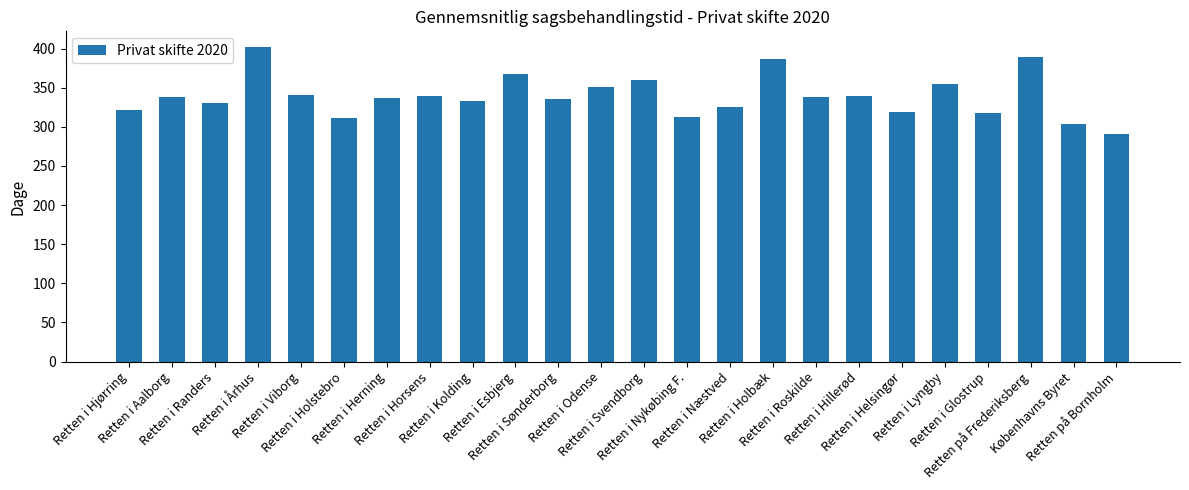

What is the average value?

339